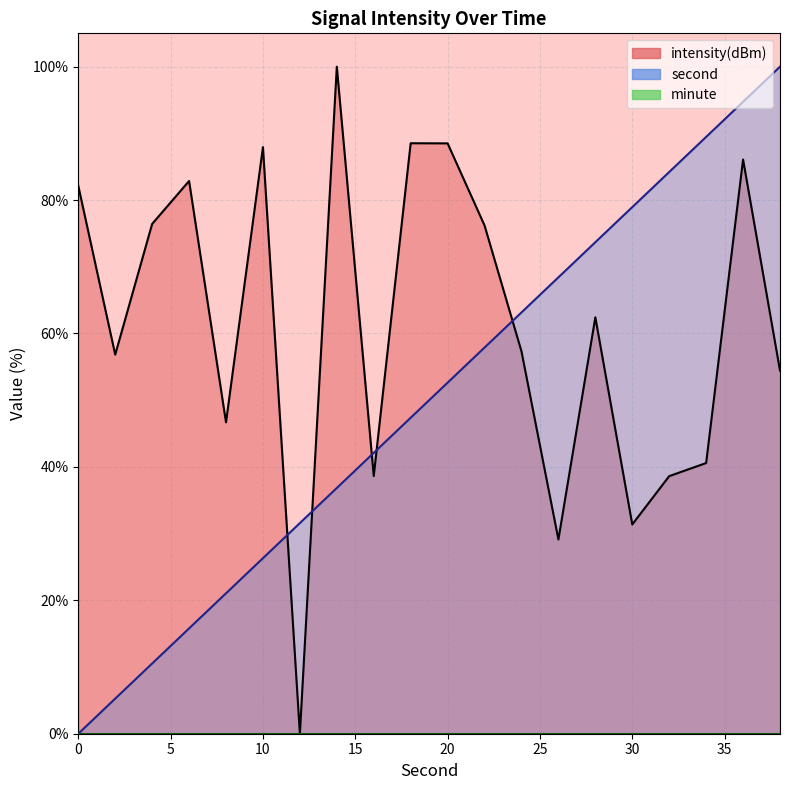

Reading left to right, what are all the values shown in this chart?

second: 0=0.0	2=5.3	4=10.5	6=15.8	8=21.1	10=26.3	12=31.6	14=36.8	16=42.1	18=47.4	20=52.6	22=57.9	24=63.2	26=68.4	28=73.7	30=78.9	32=84.2	34=89.5	36=94.7	38=100.0
intensity(dBm): 0=82.1	2=56.8	4=76.4	6=82.9	8=46.7	10=87.9	12=0.0	14=100.0	16=38.6	18=88.5	20=88.5	22=76.2	24=57.3	26=29.1	28=62.4	30=31.4	32=38.6	34=40.6	36=86.1	38=54.4